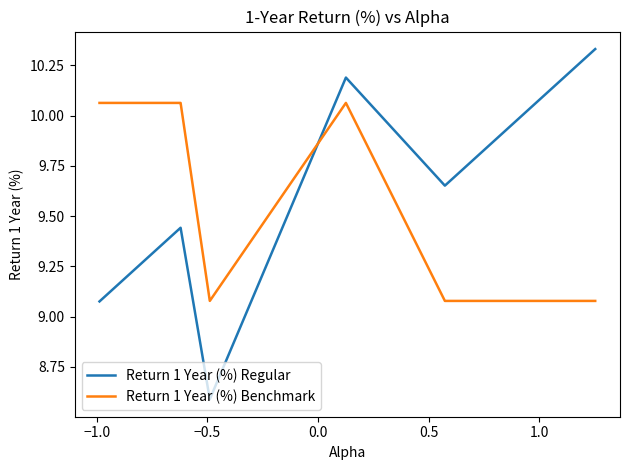

Which series has the largest total across all categories?

Return 1 Year (%) Benchmark